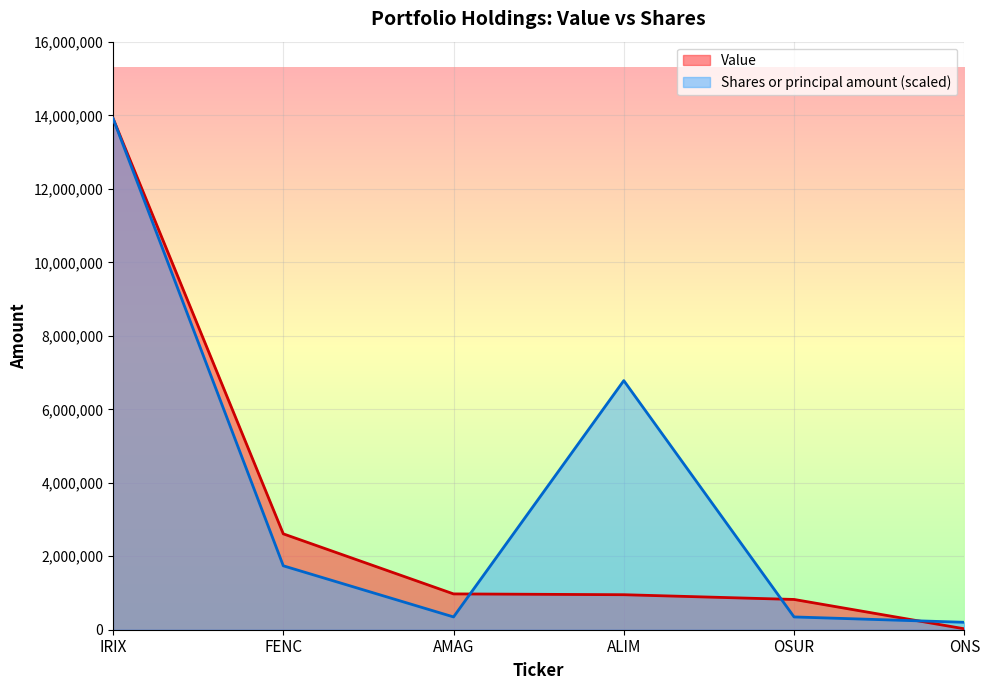

True or false: Value has more than 1 interior local peaks.

False